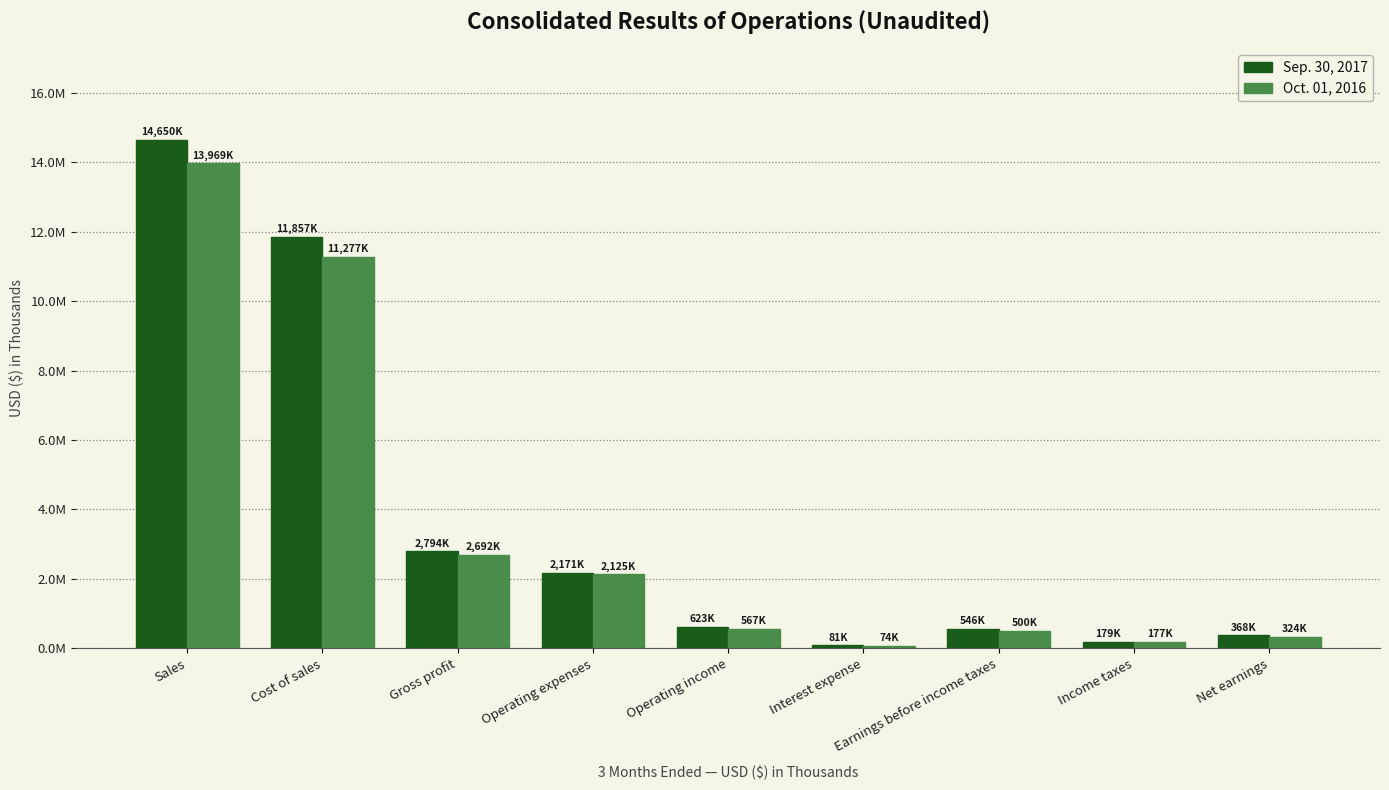

At which category does the chart reach its peak across all series?

Sales